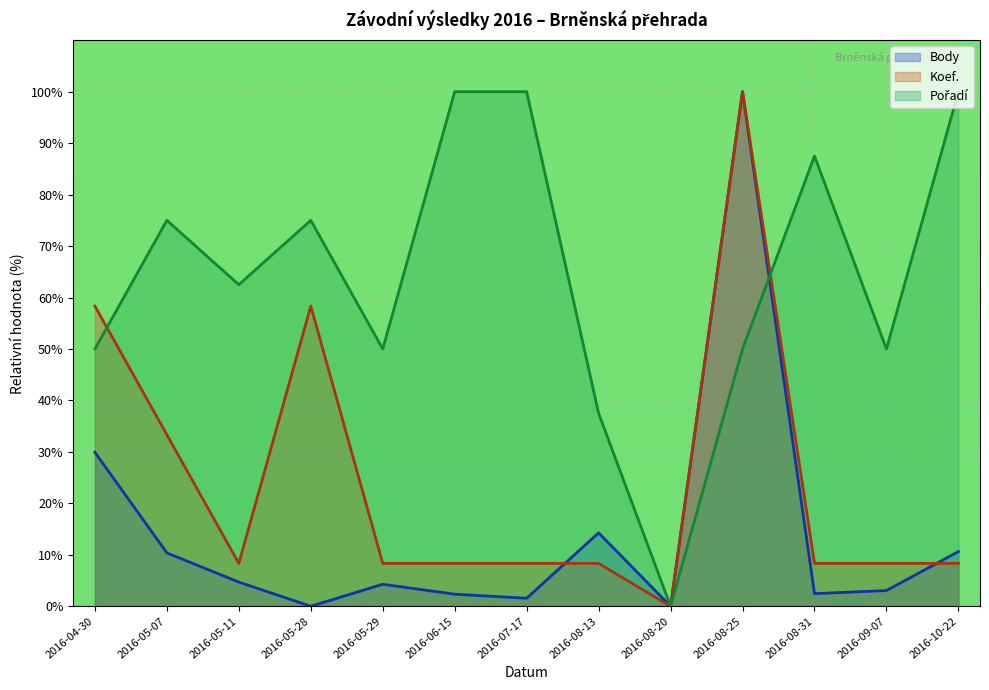

True or false: Body and Pořadí cross at least once.

True